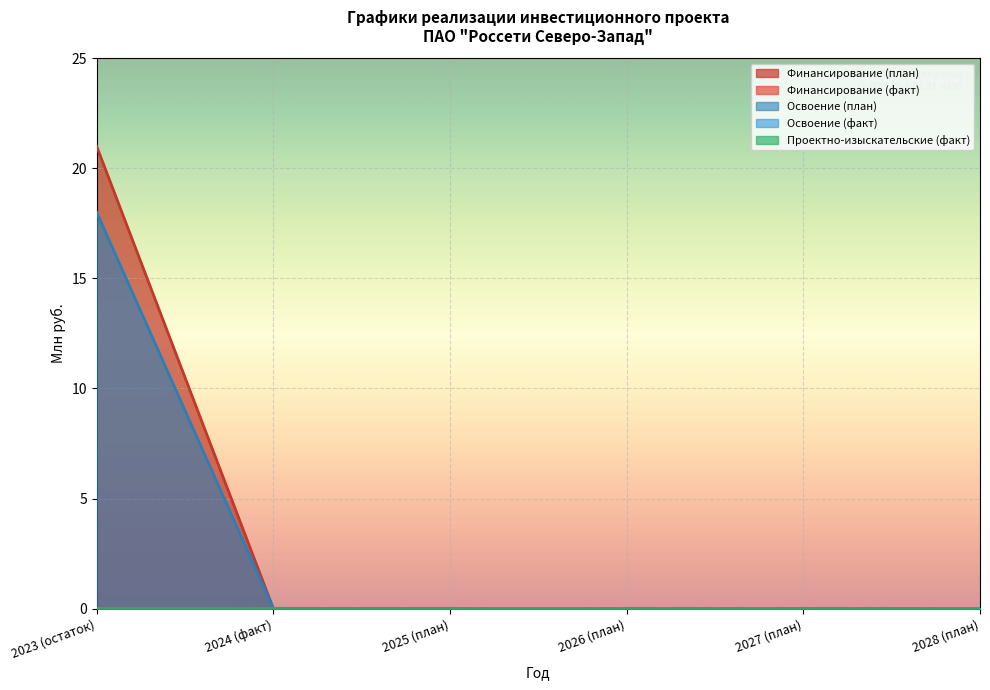

In Финансирование (факт), how many points are higher than both neighbors (excluding endpoints)?

1